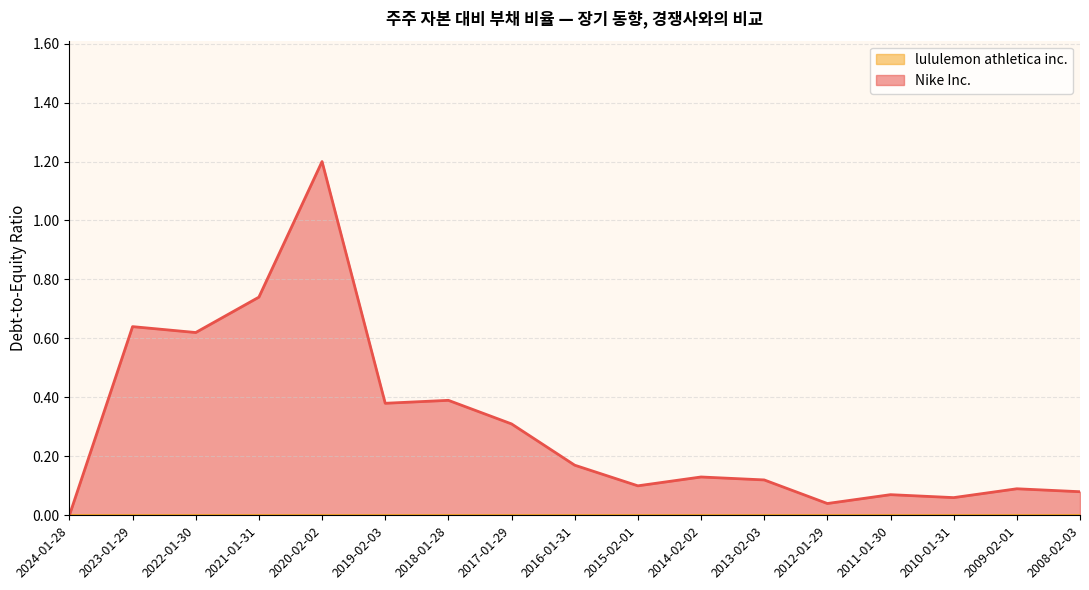

Count the number of data series in this chart.

2